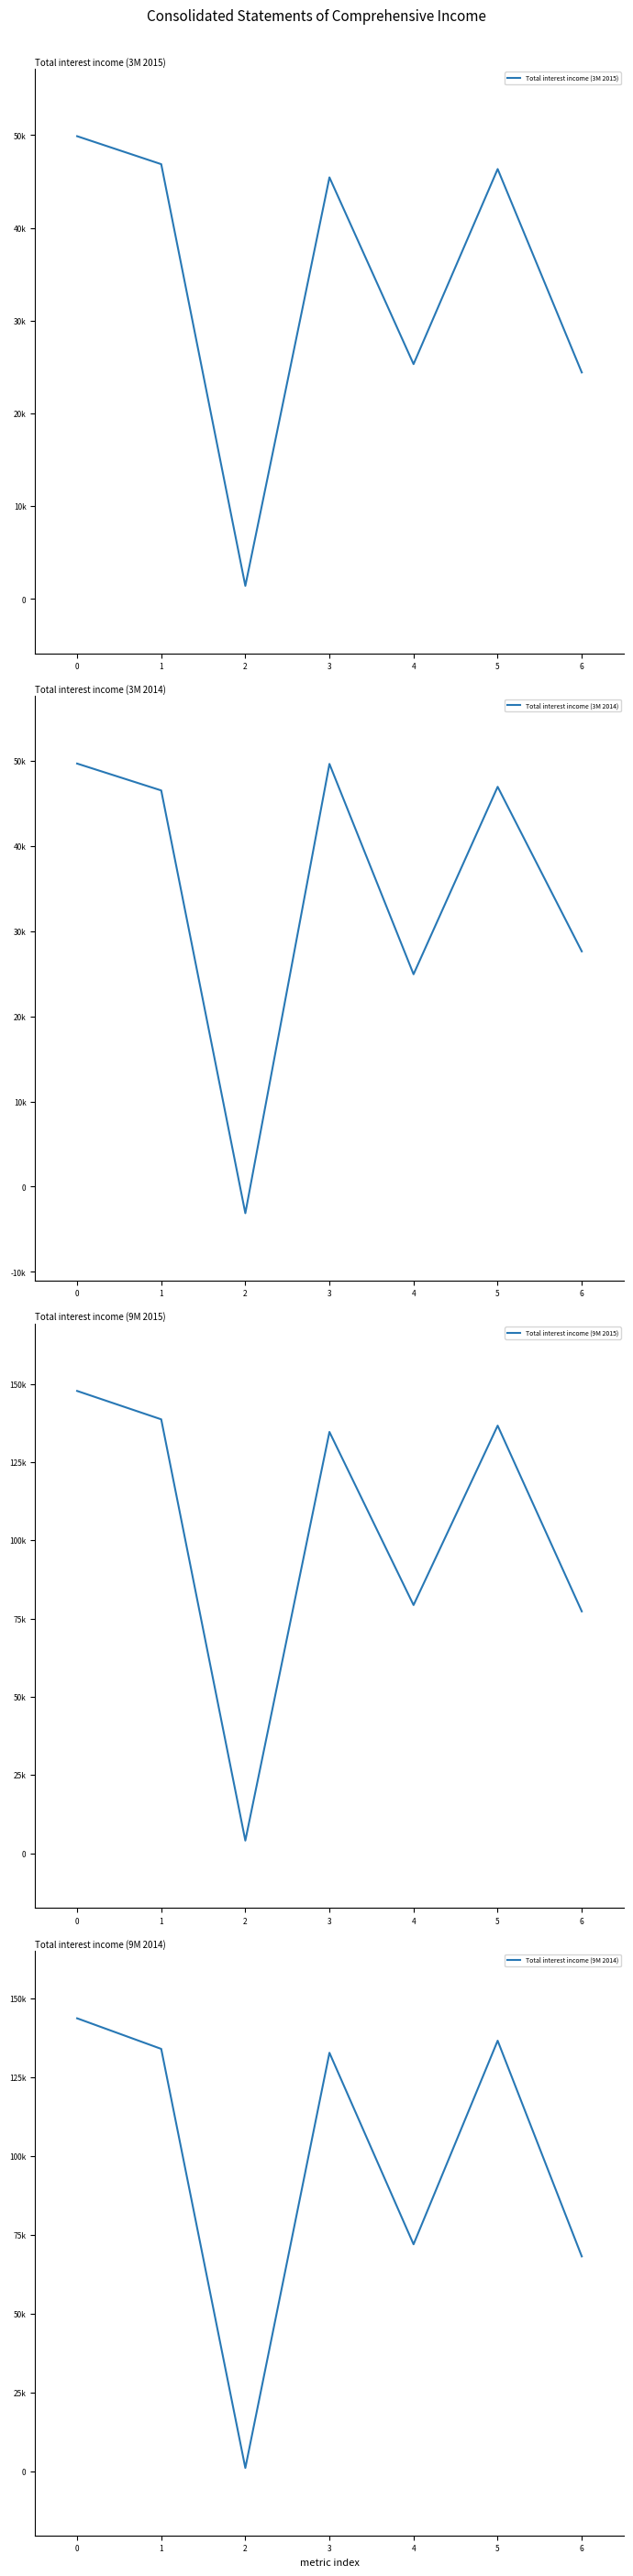

What is the value of the Total interest income (9M 2014) point at the 7th from the left?

68276